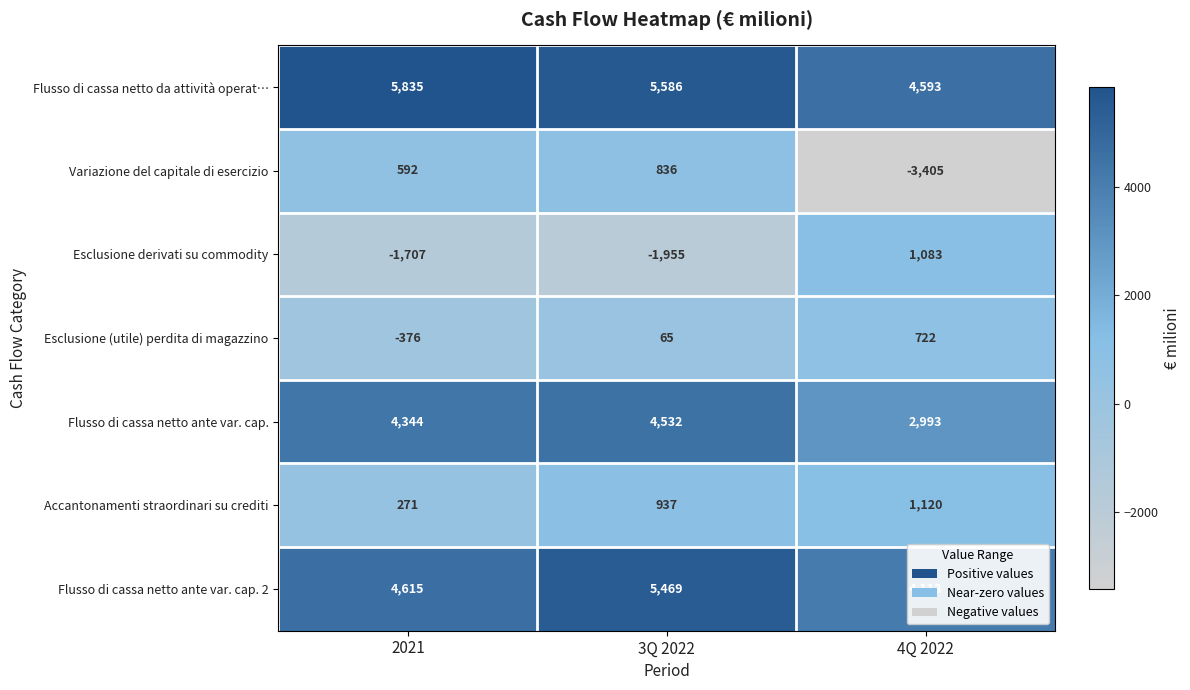

Which series has the largest range (max minus min)?

Variazione del capitale di esercizio